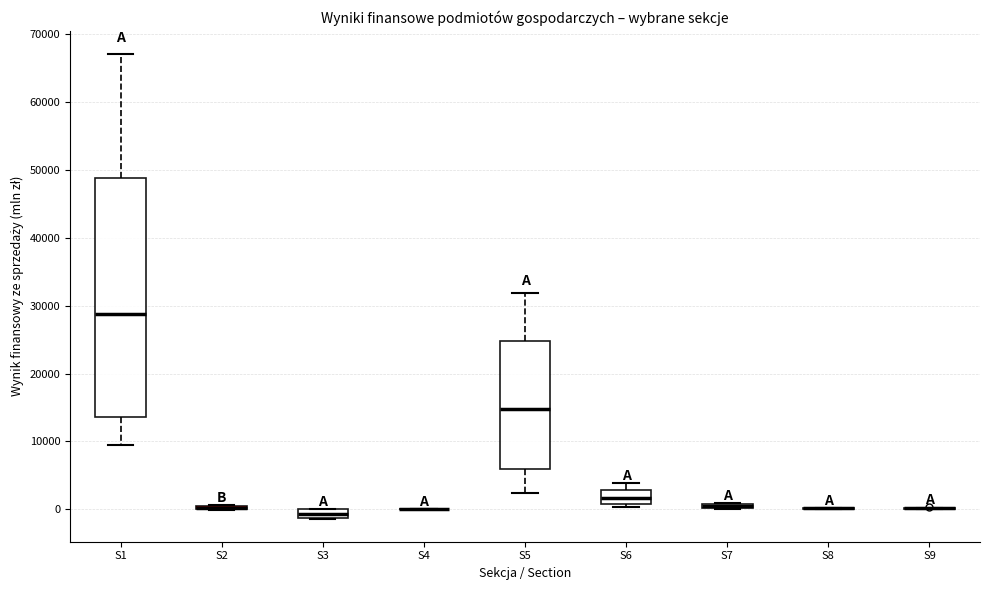

Which box is the tallest, from its lower edge to its upper edge?

S1